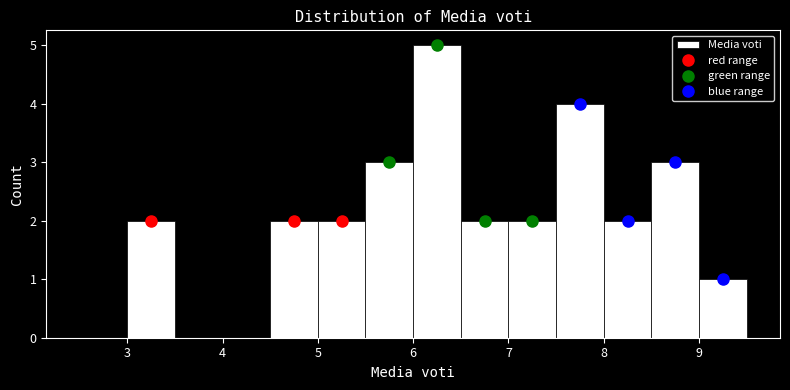

Over which range of the x-axis is the bar tallest?

6.0 to 6.5